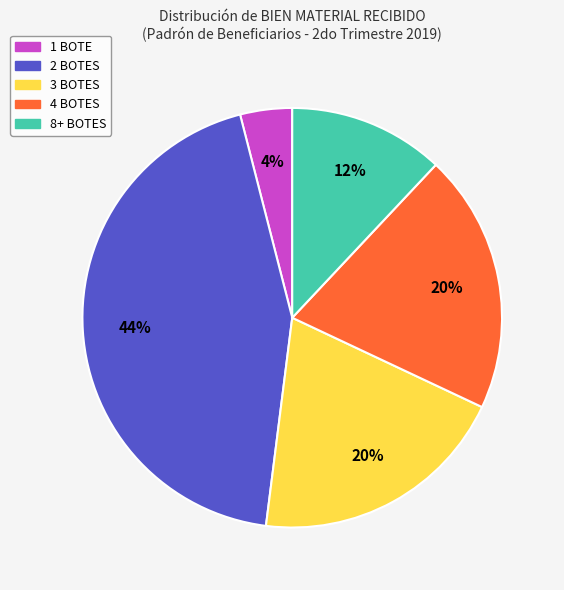

What percentage is the 4 BOTES slice, to the nearest percent?

20%